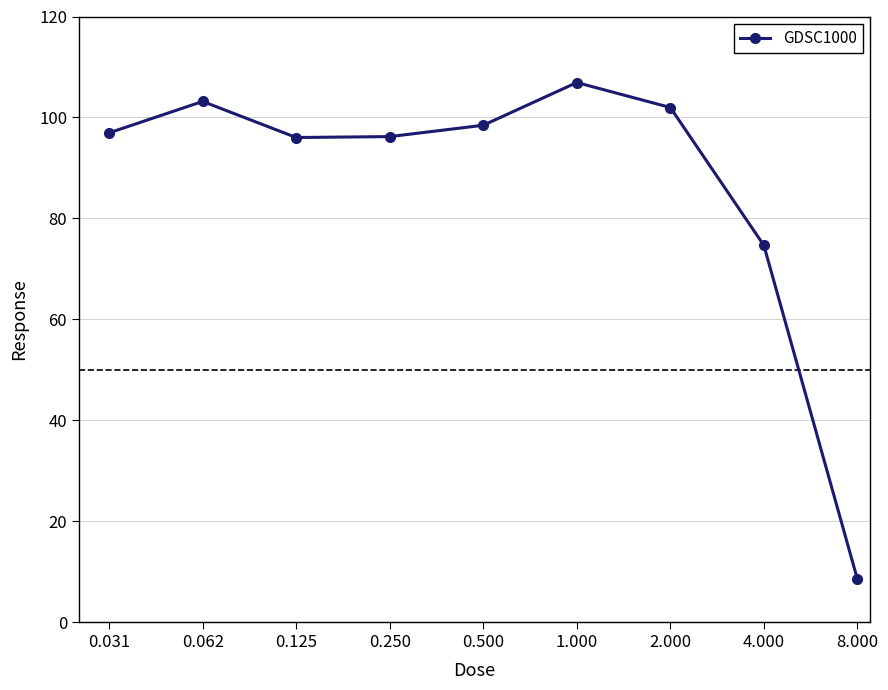

What is the average value?

87.0